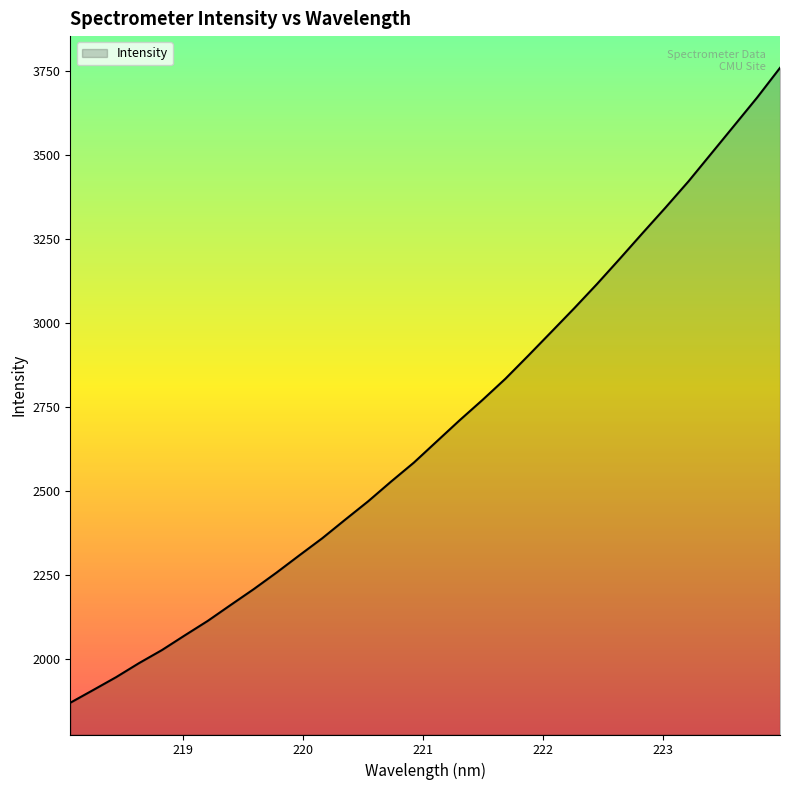

True or false: there are more than 2 points higher than both neighbors.

False